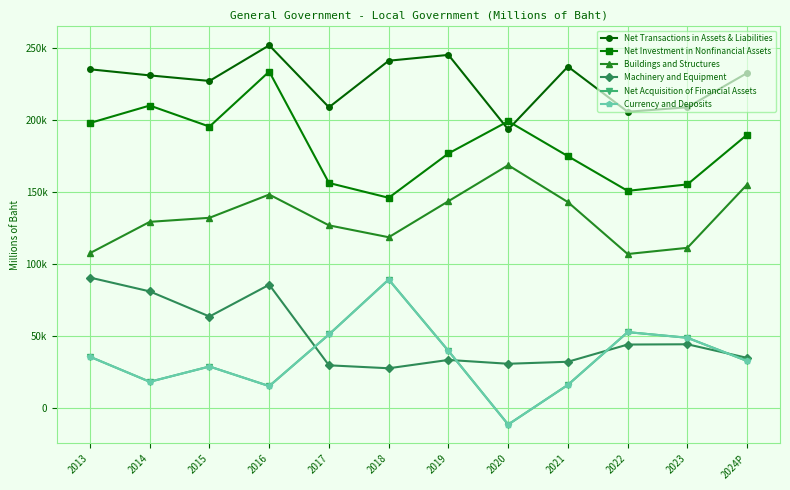

Read the Currency and Deposits value at 2017.

50965.5